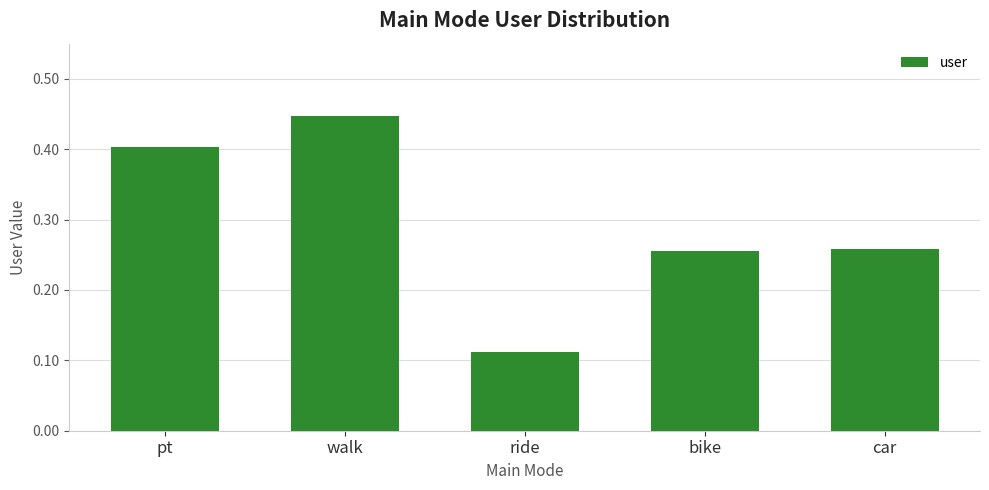

What is the label of the 1st bar from the left?

pt